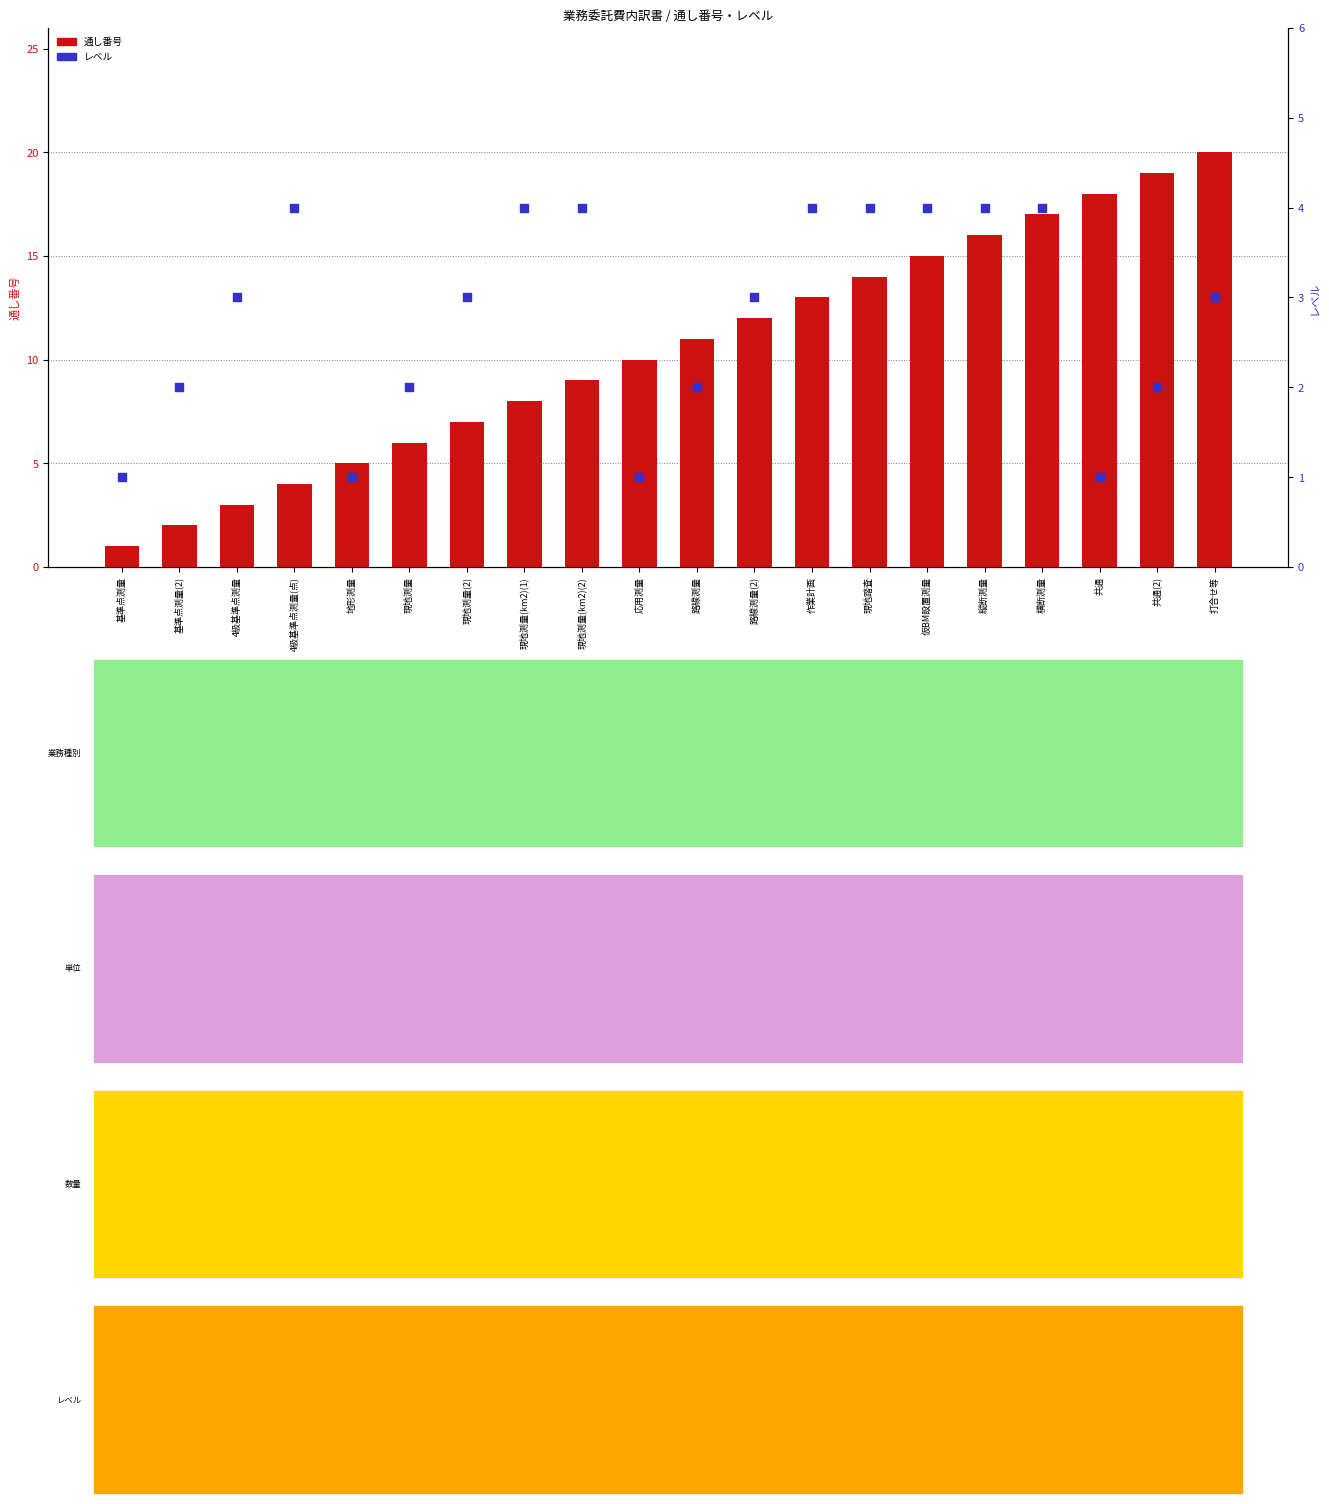

Is the value of レベル at 応用測量 greater than the value of 通し番号 at 現地測量(km2)(2)?

No